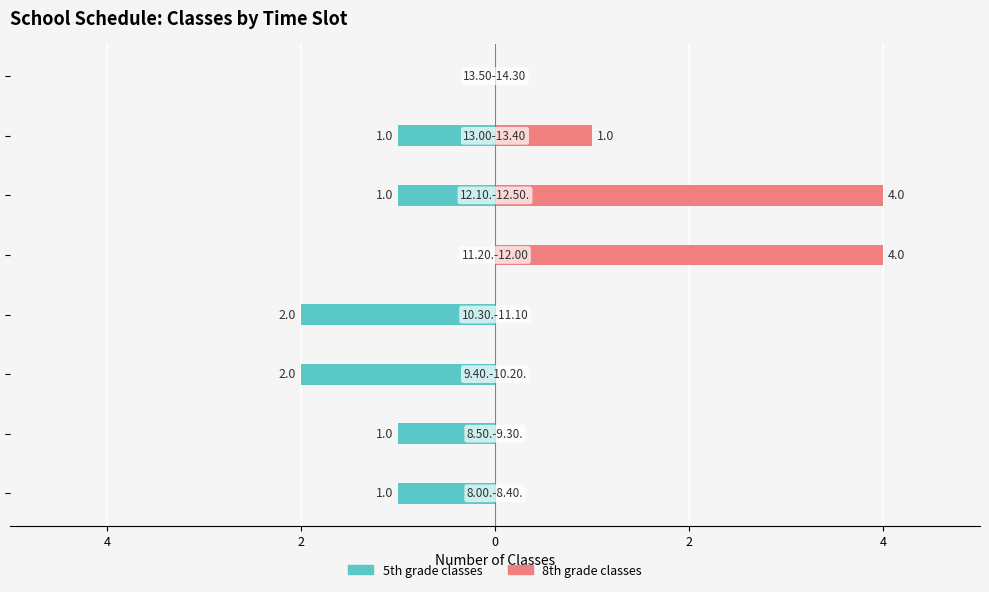

True or false: 8th grade classes has a value of -1 at 7.

False